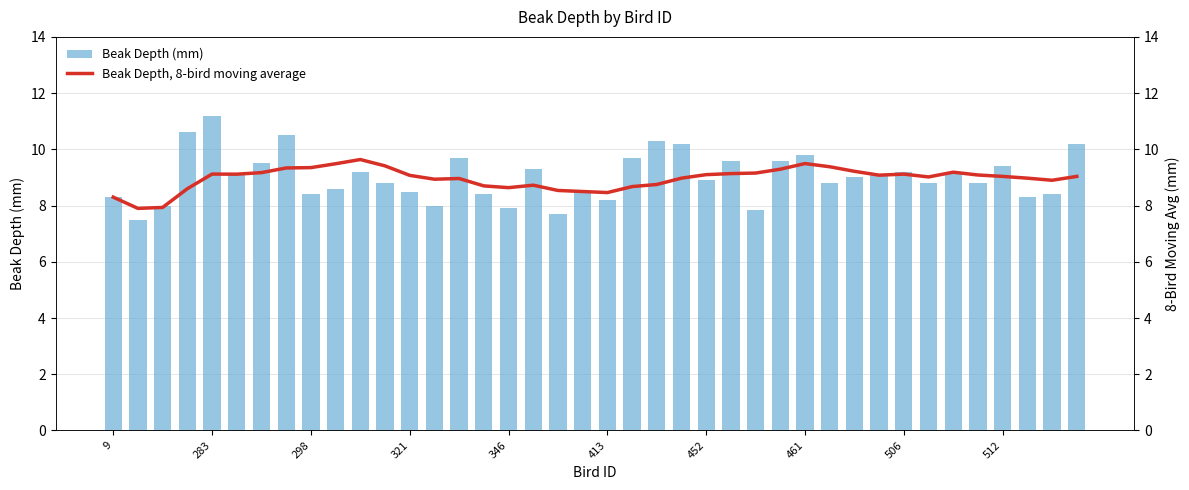

What is the average value of the Beak Depth (mm) series?

9.0